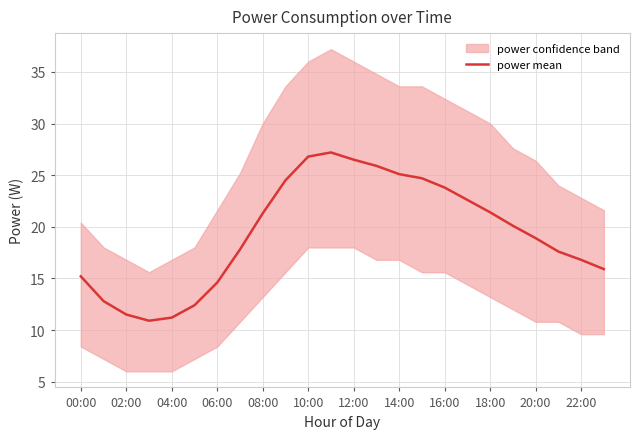

Reading left to right, what are all the values shown in this chart?

15.2	12.8	11.5	10.9	11.2	12.4	14.6	17.8	21.3	24.5	26.8	27.2	26.5	25.9	25.1	24.7	23.8	22.6	21.4	20.1	18.9	17.6	16.8	15.9